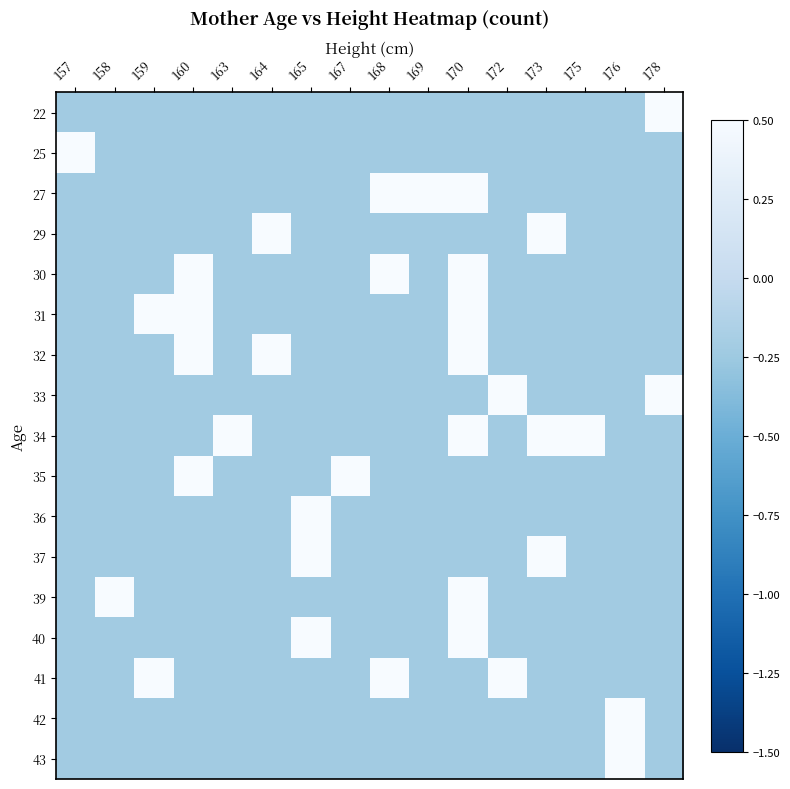

What is the maximum value shown in the chart?

2.5